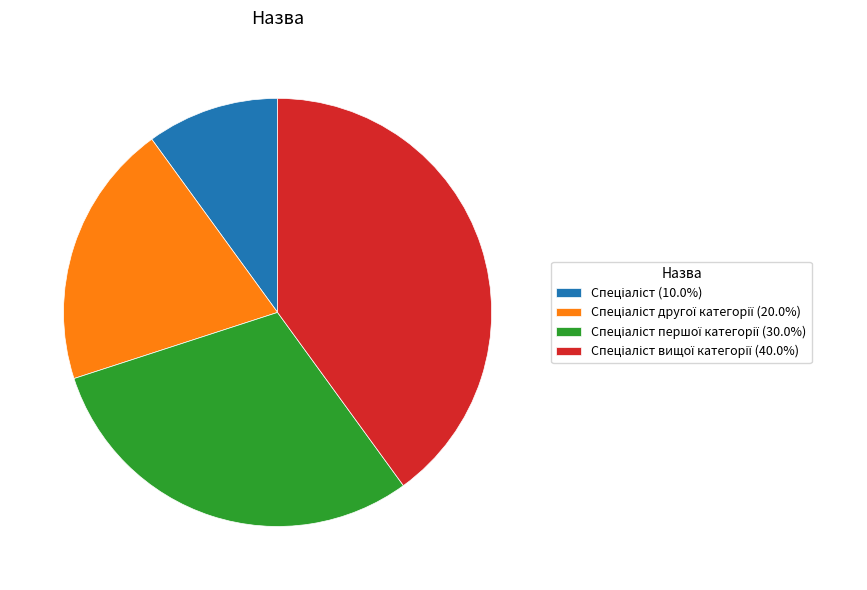

Does any single category account for the majority?

No